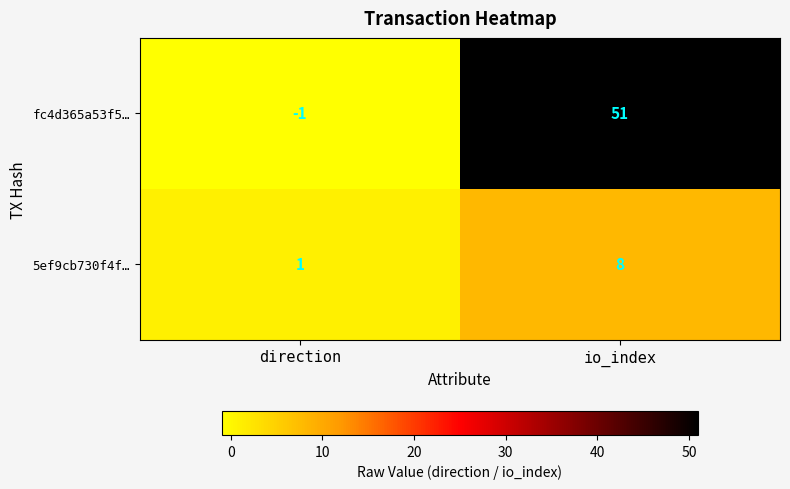

What is the average value of the fc4d365a53f5… series?

25